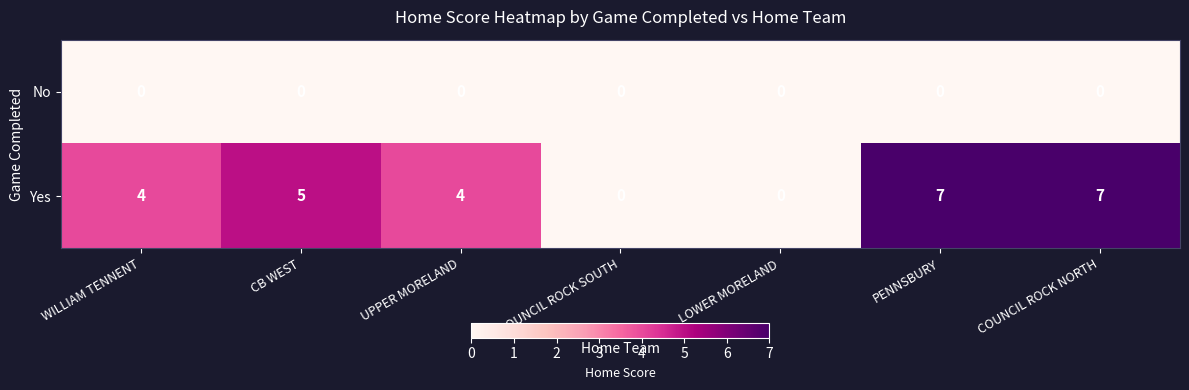

Which series has the widest spread of values?

Yes